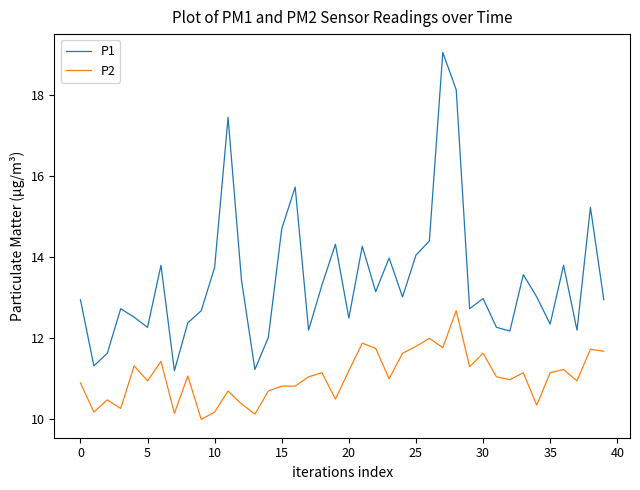

True or false: P2 has more than 0 interior local peaks.

True